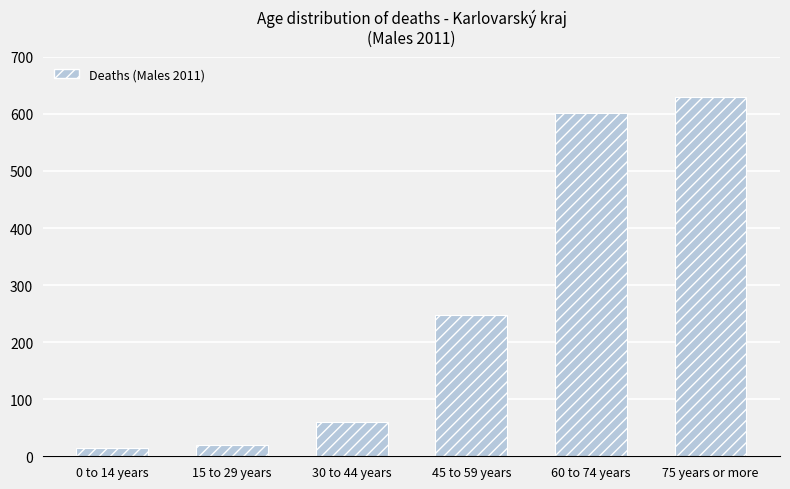

How many bars are there in total?

6